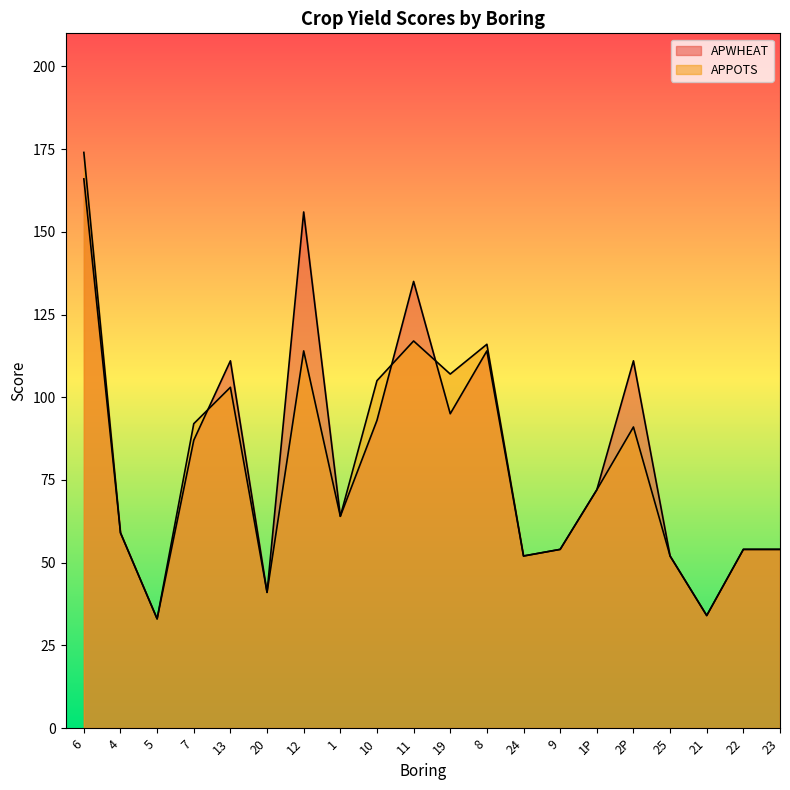

Rank the series by their average value, from lowest to highest.

APPOTS, APWHEAT